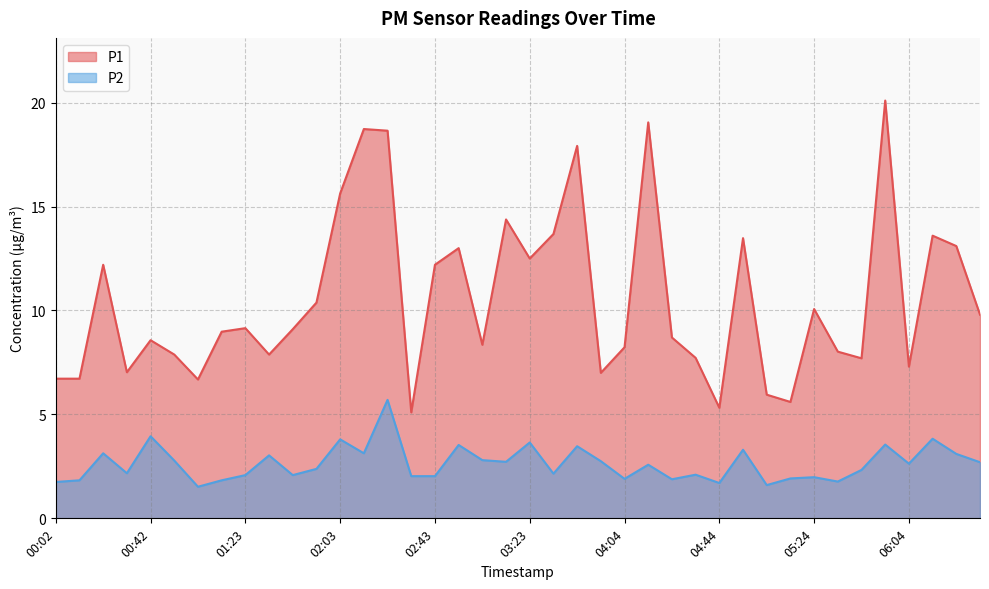

At which category does the chart reach its minimum across all series?

01:02